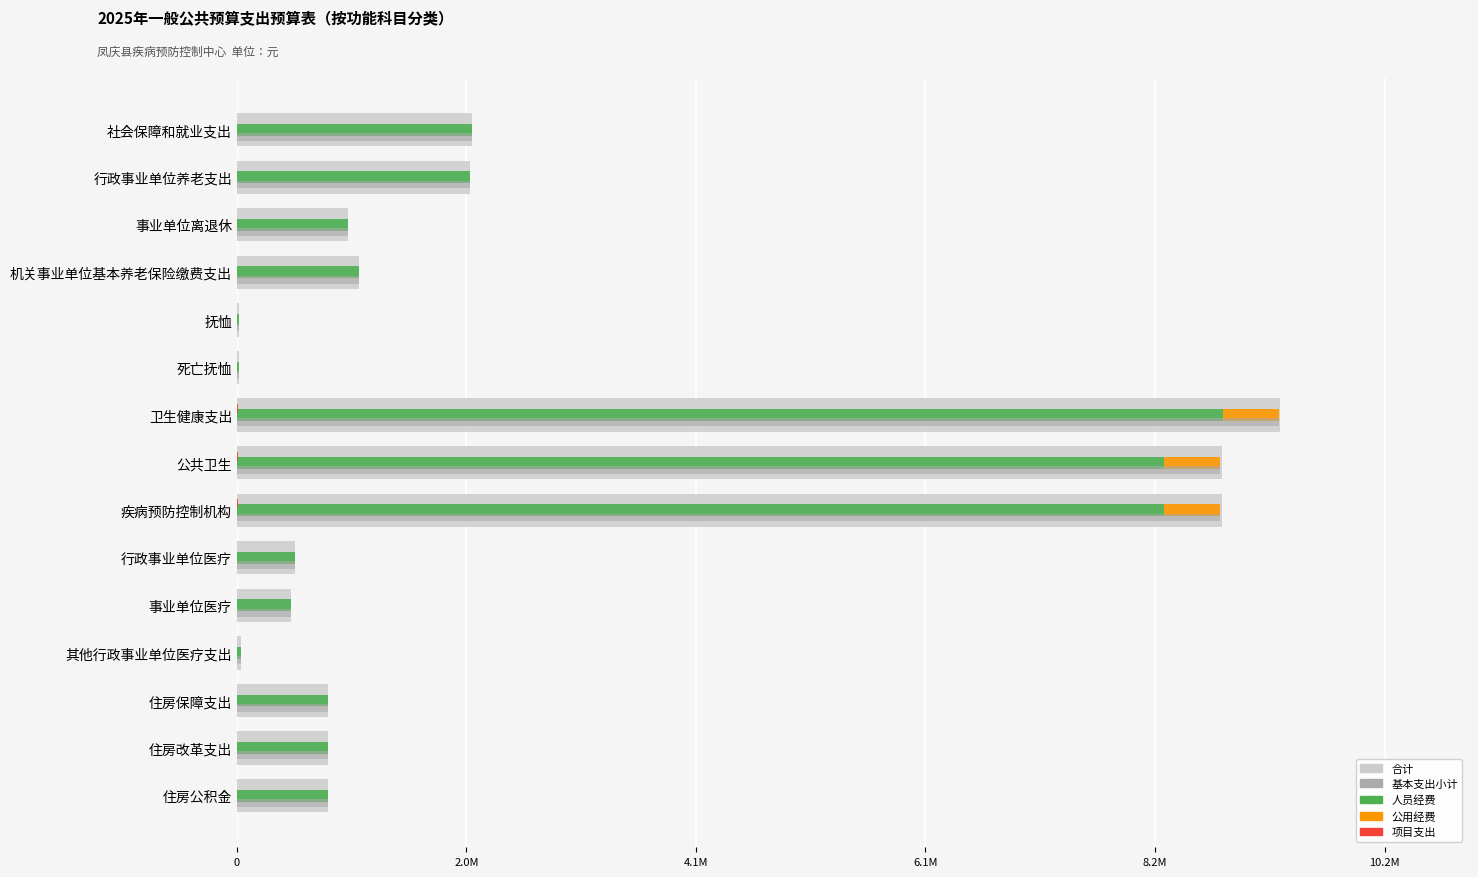

How many data points in 基本支出小计 are less than 815198?

5